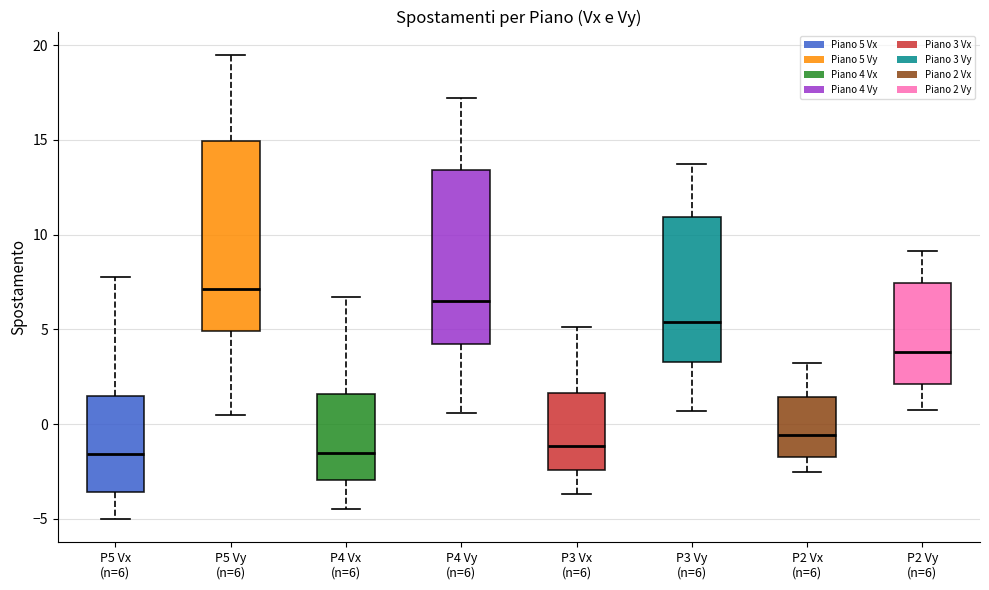

Where is the lower edge of the box for P4 Vx (n=6) on the y-axis? The values are not printed on the chart, so give them approximately, as read against the axis.

-3.0